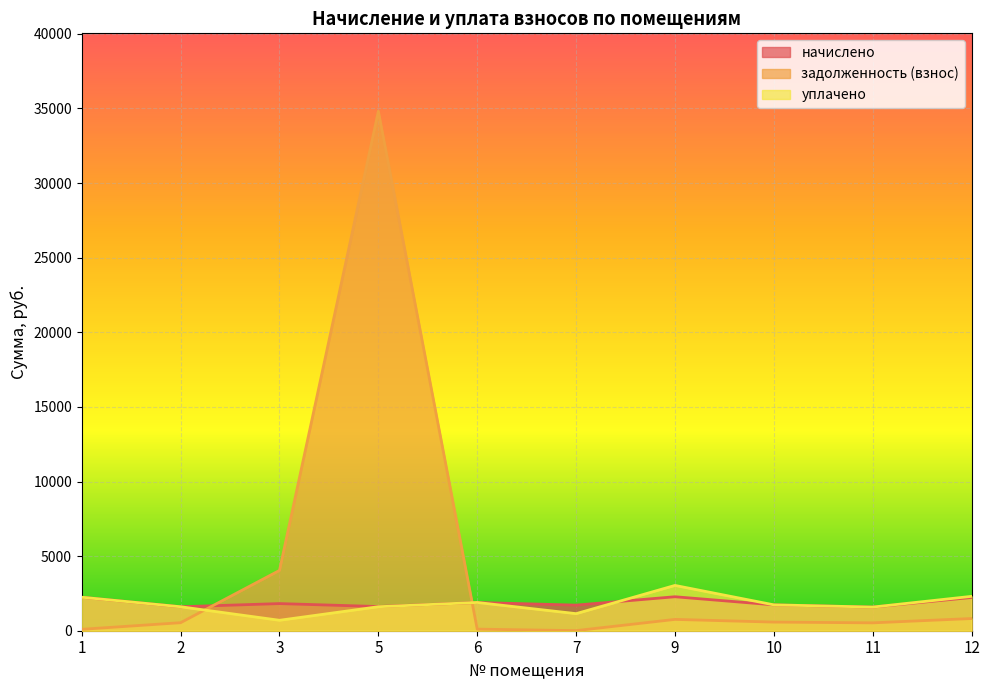

What is the average value of the уплачено series?

1785.0